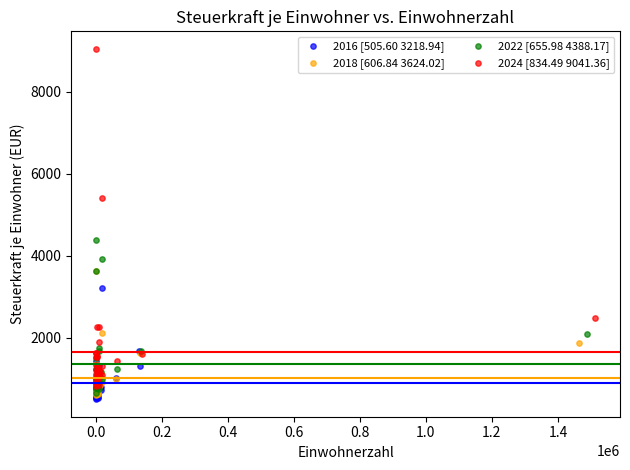

Which series contains the highest Y value?

2024 [834.49 9041.36]